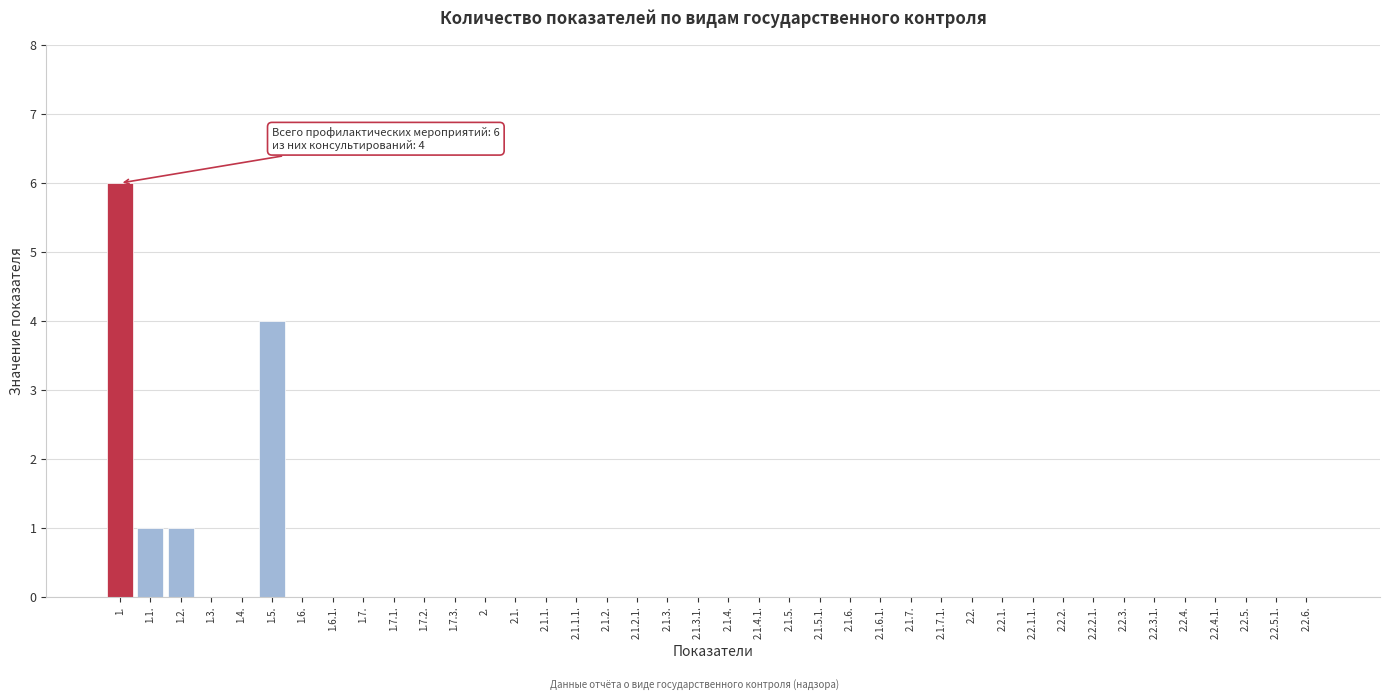

What is the sum of all values?

12